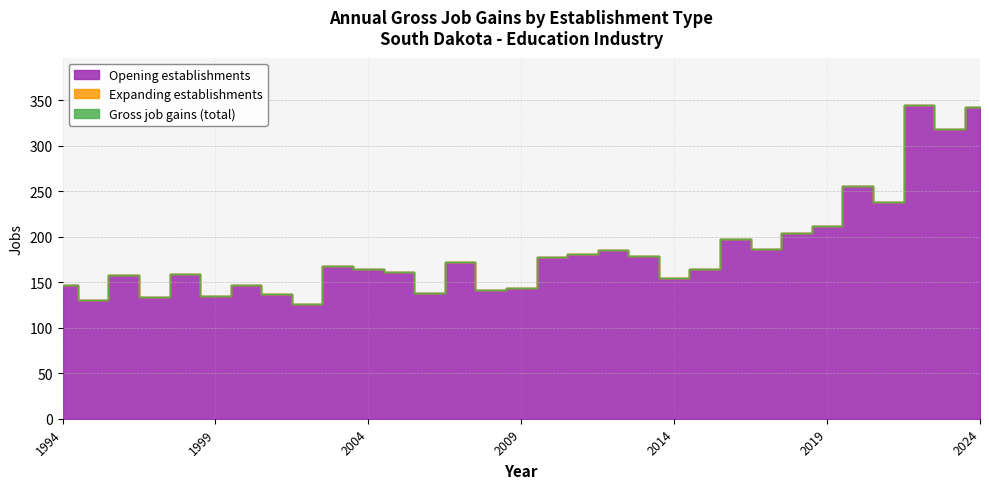

What is the total value across all series at 2024?

686